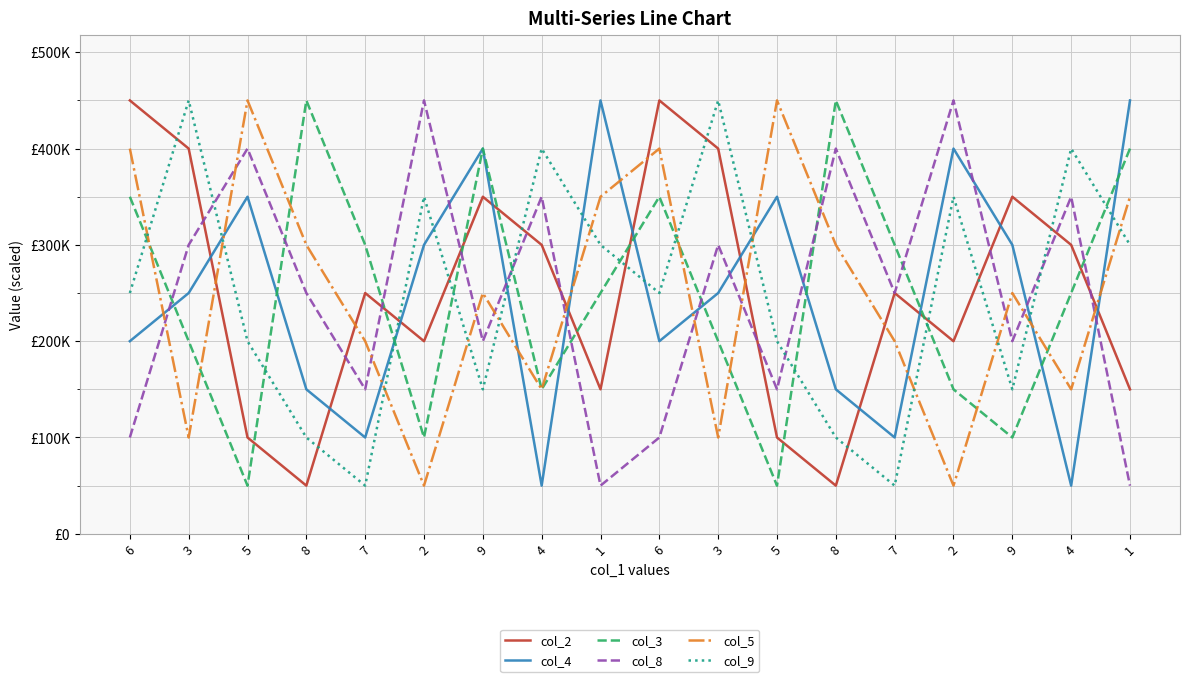

What are all the series names shown in the legend?

col_2, col_4, col_3, col_8, col_5, col_9